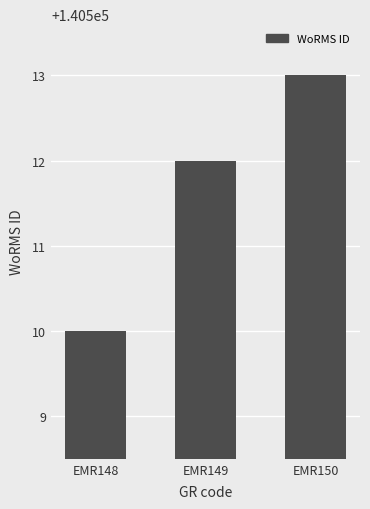

At which category does the chart reach its peak across all series?

EMR150